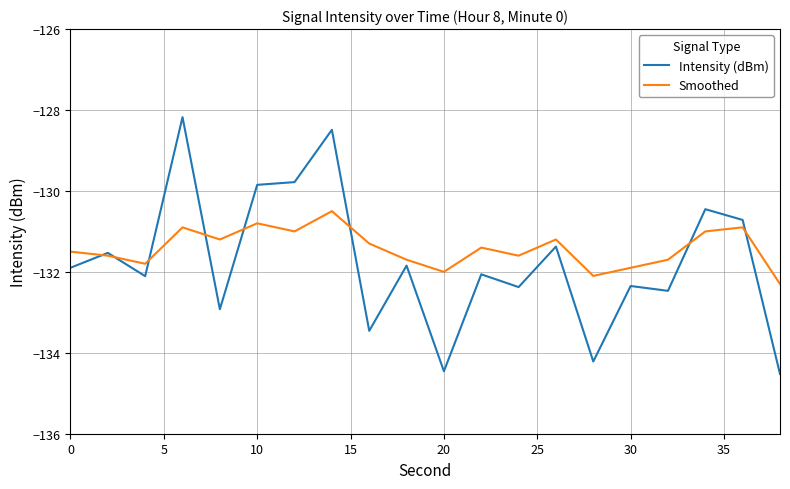

True or false: Intensity (dBm) and Smoothed intersect in this chart.

True